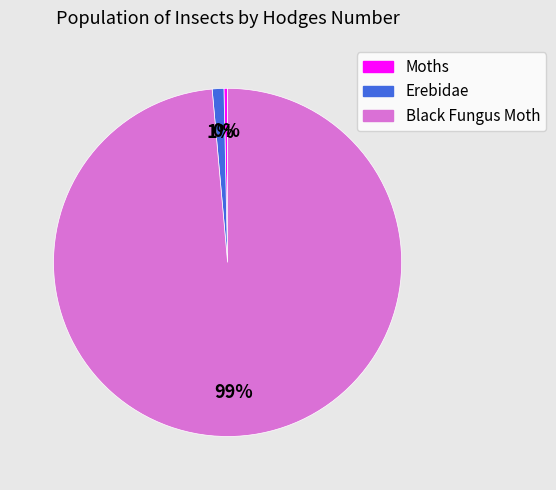

The Black Fungus Moth slice represents 99% of the pie. True or false?

True